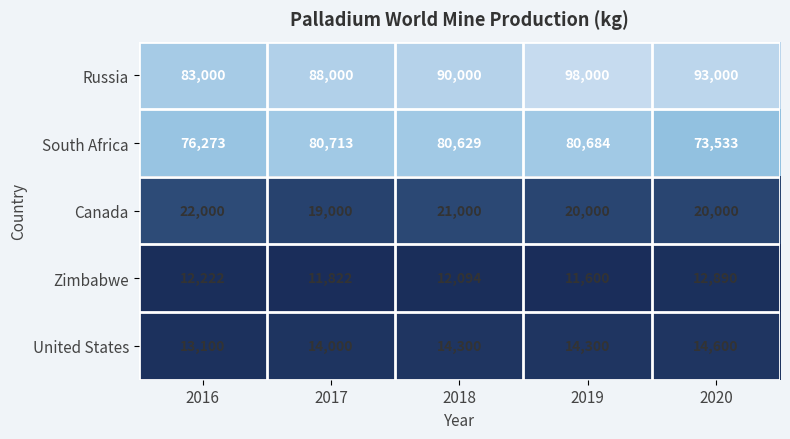

The Canada series shows 20000 at 2019. True or false?

True